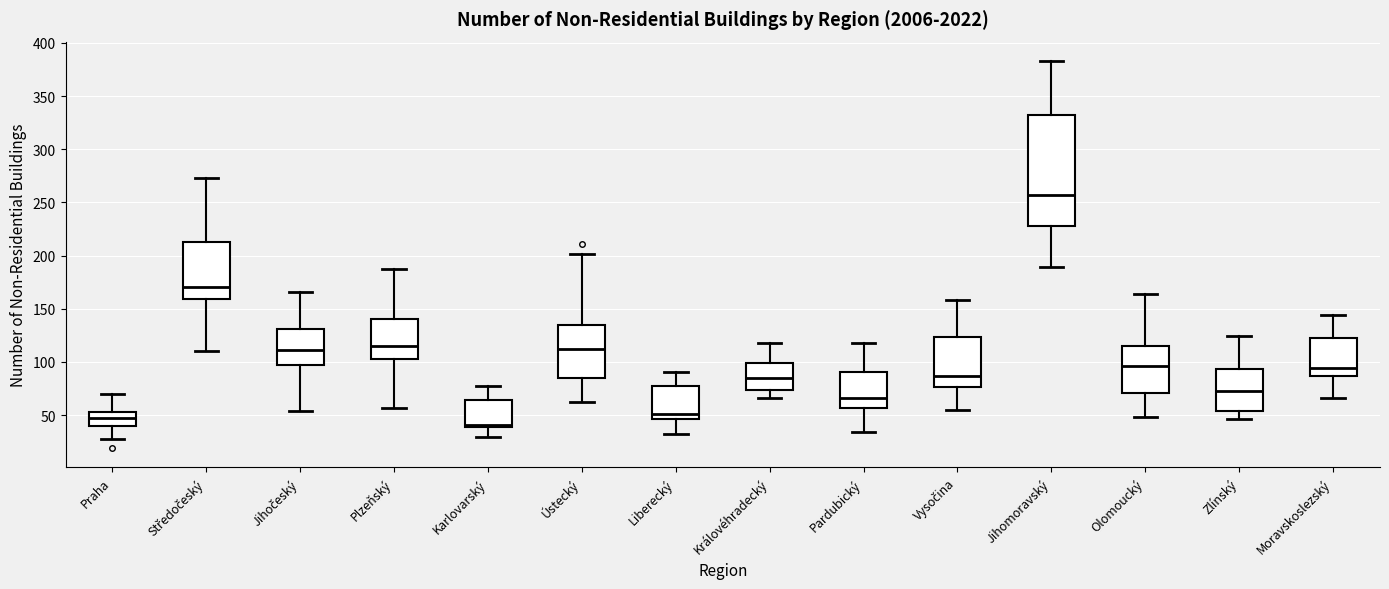

Which box's median line is the lowest?

Karlovarský